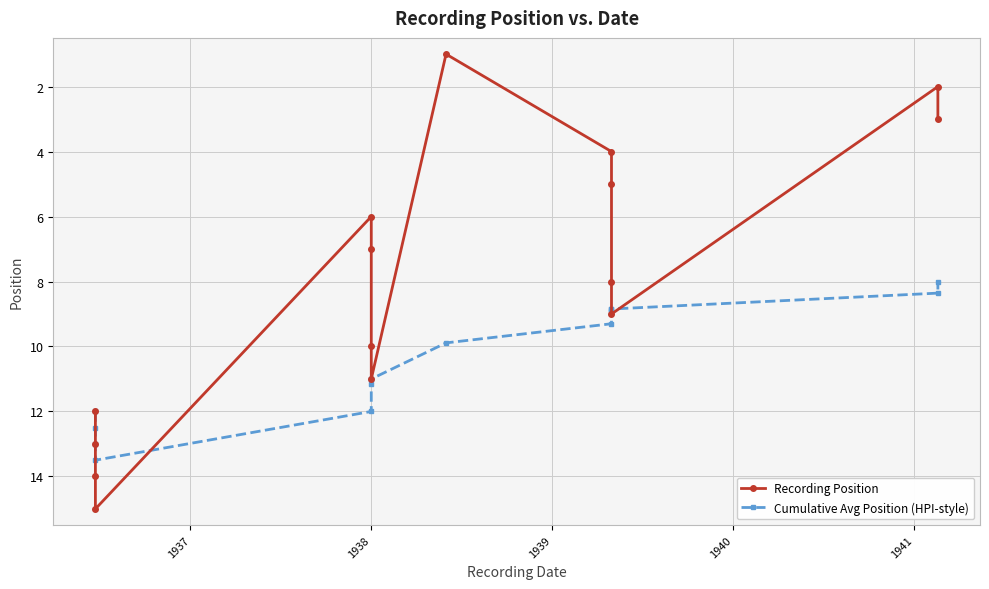

Between 7 and 1939, which is larger?

1939